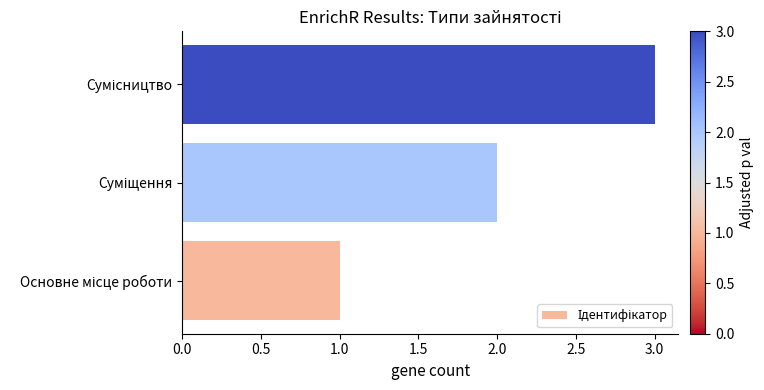

What is the sum of all values?

6